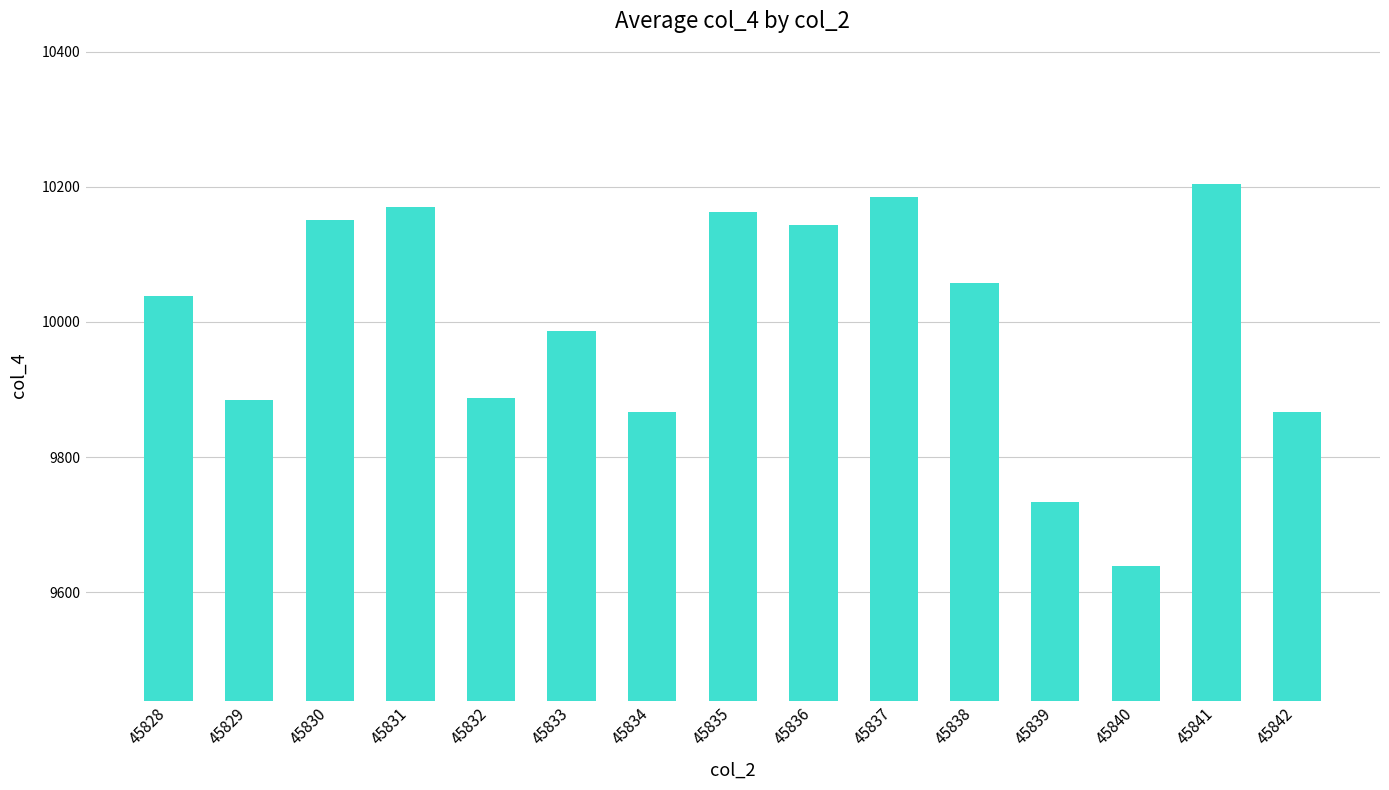

Is it true that the value at 45834 is 9867?

True